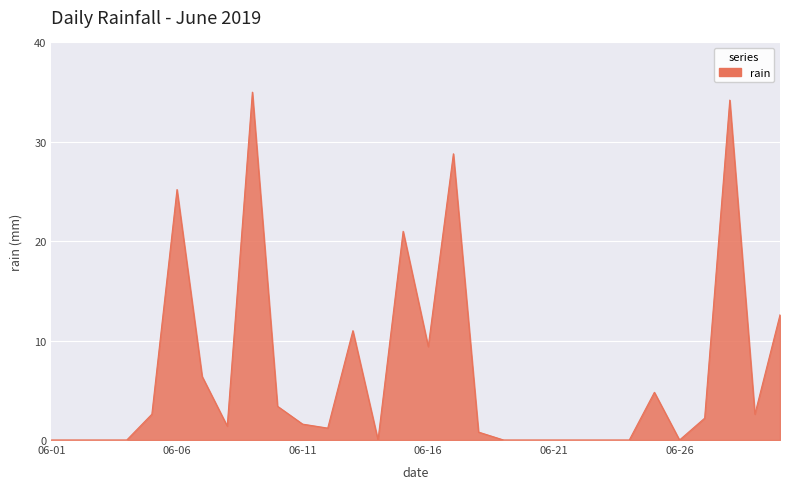

What is the difference between the maximum and minimum values?

35.0